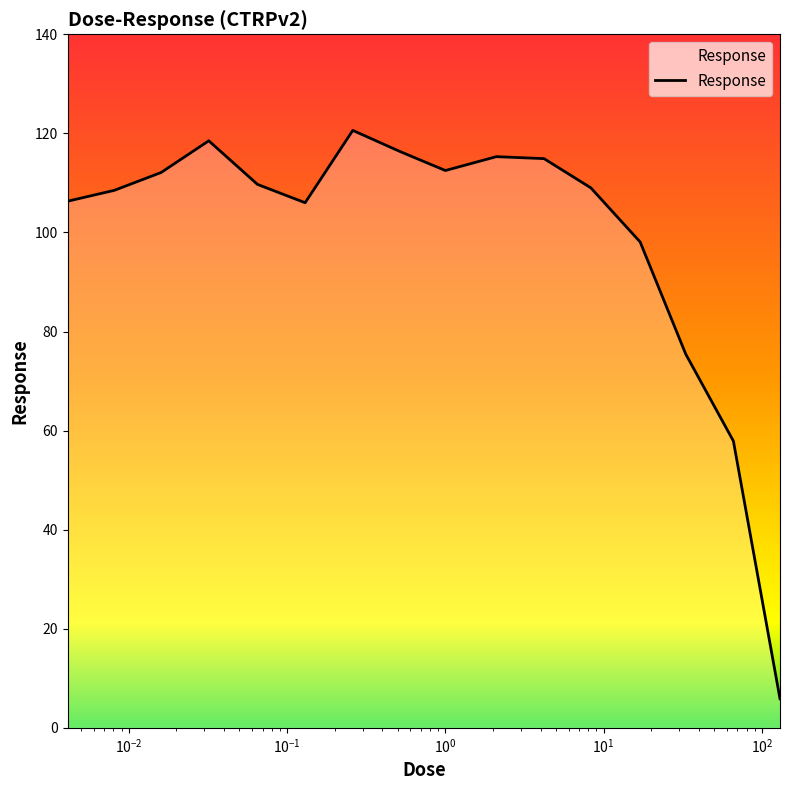

What is the maximum value shown in the chart?

120.6